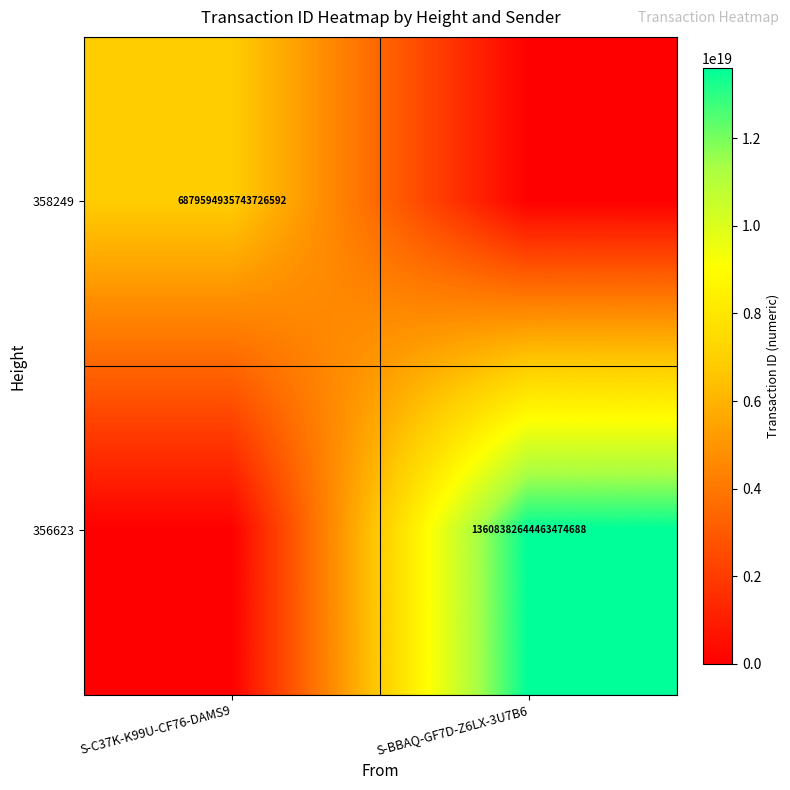

What is the greatest value displayed?

13608382644463474688